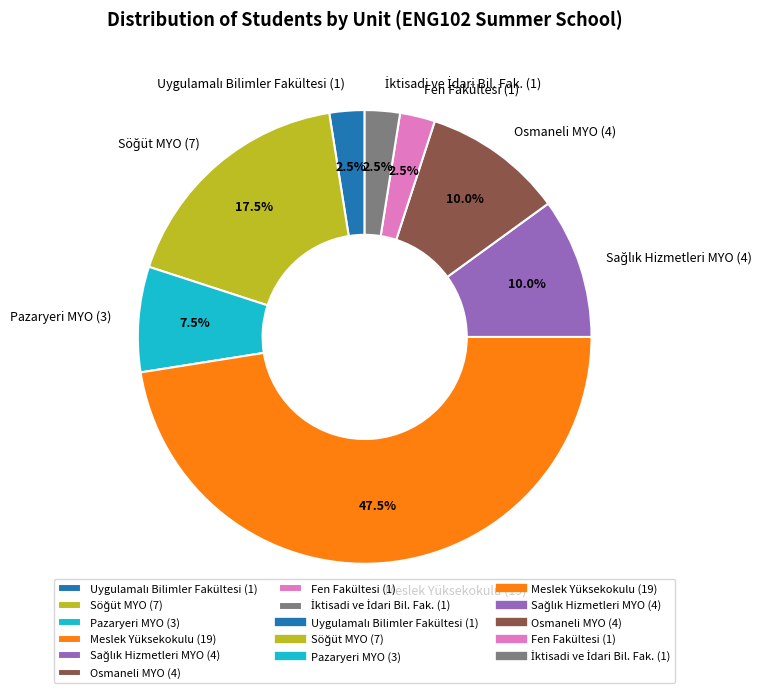

Does any single category account for the majority?

No